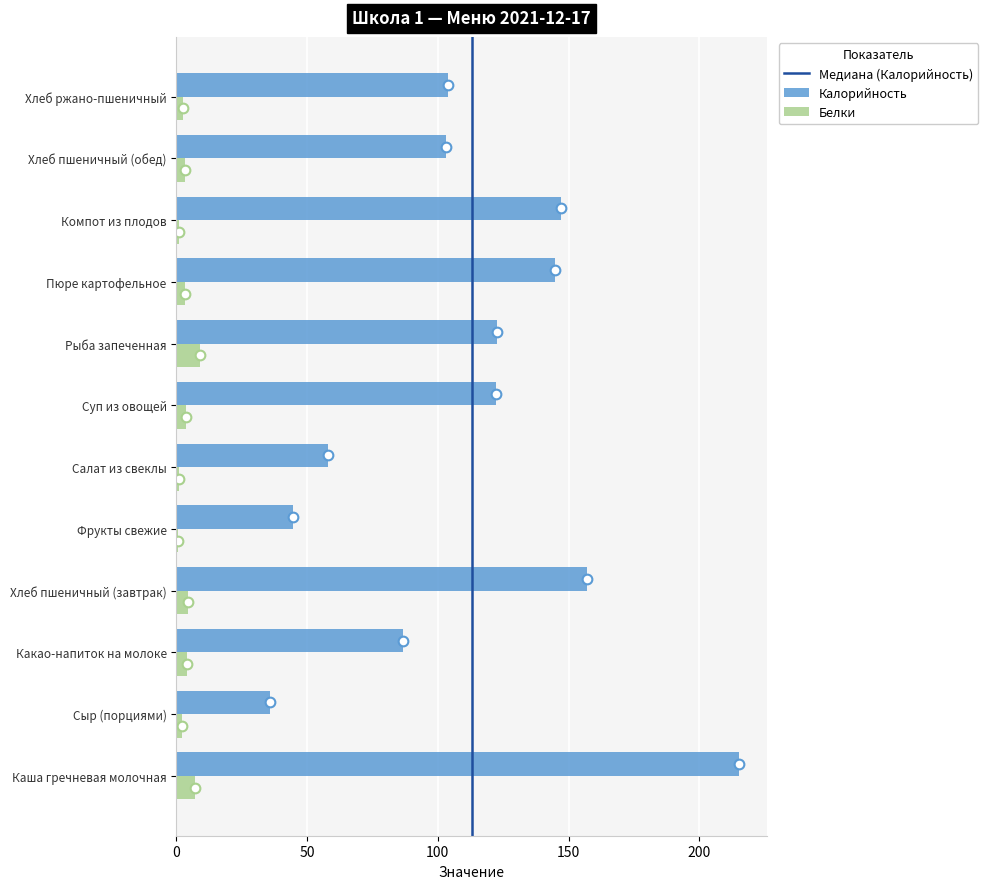

Is the value of Белки at Суп из овощей greater than the value of Калорийность at Какао-напиток на молоке?

No